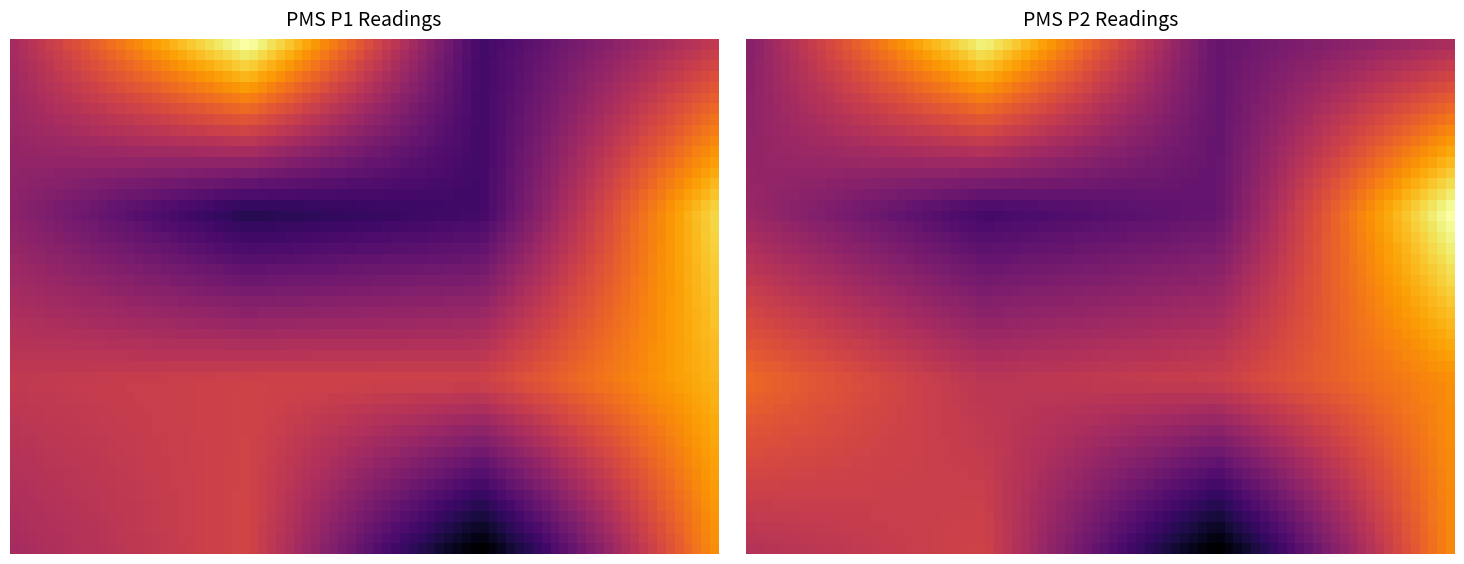

What is the maximum value shown in the chart?

19.0